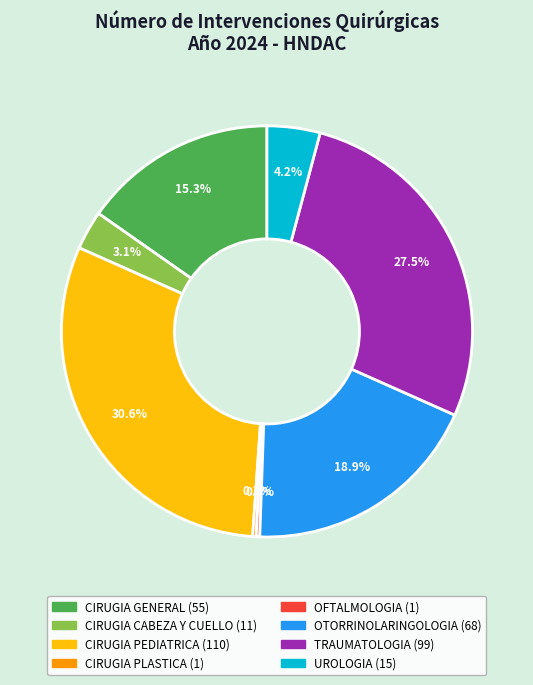

Which category has the biggest portion of the pie?

CIRUGIA PEDIATRICA